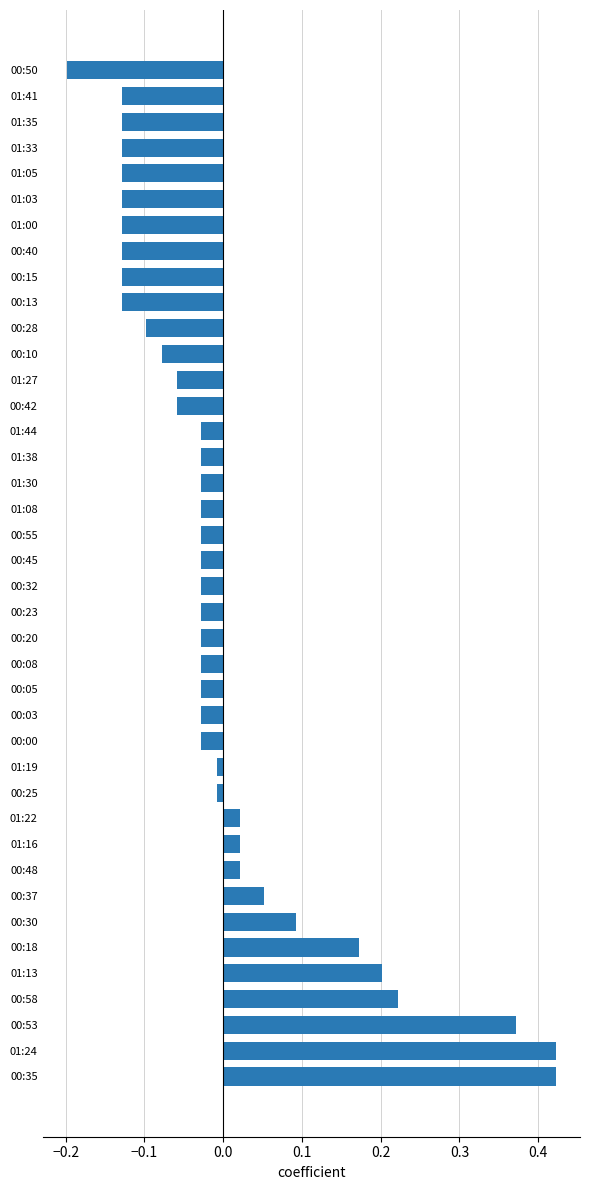

Which has a higher value, 01:33 or 00:10?

00:10